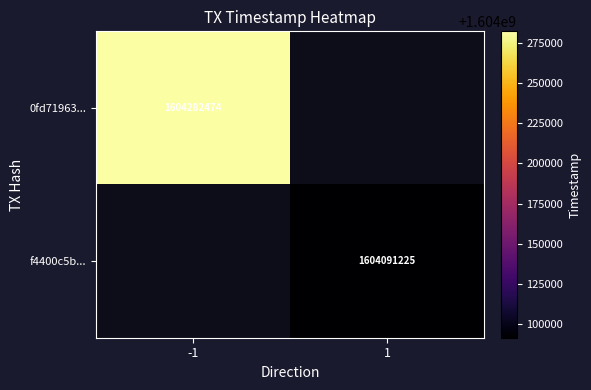

The 0fd71963... series shows 781042190.5 at -1. True or false?

False